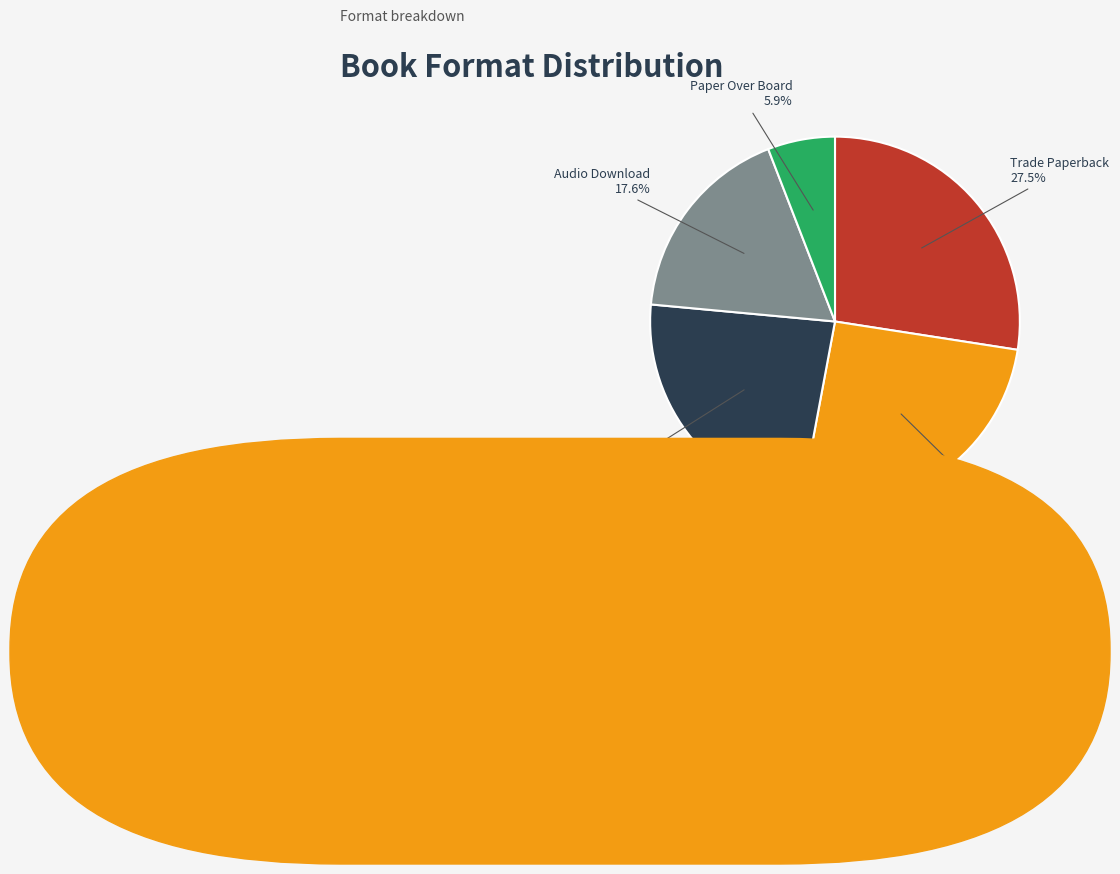

Rank the categories by value from lowest to highest.

Paper Over Board, Audio Download, eBook, Hardcover, Trade Paperback